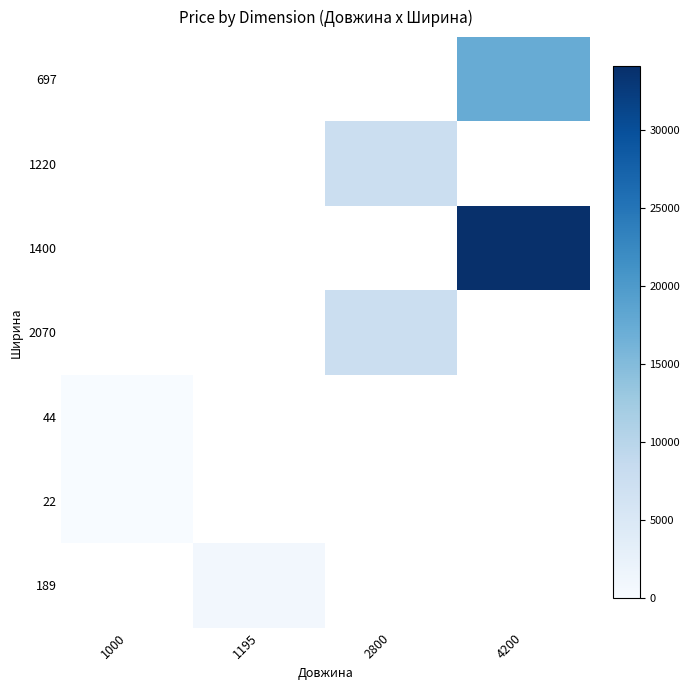

Between 1000 and 4200, which is larger?

4200